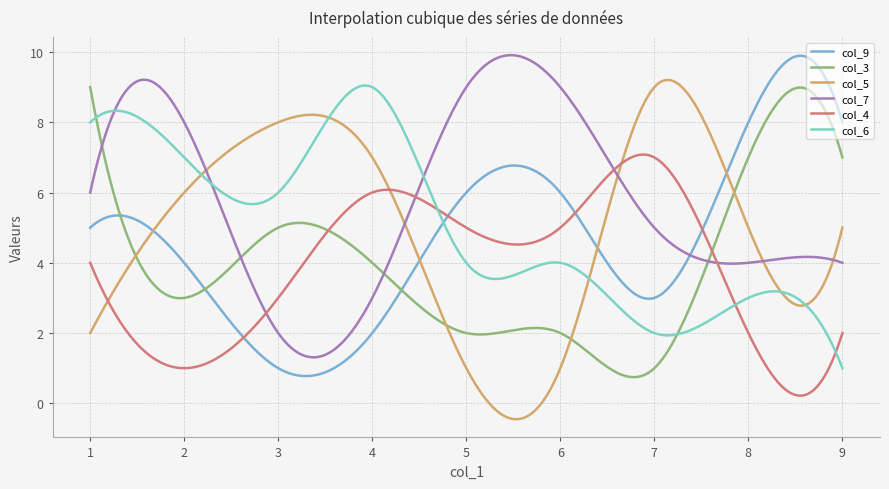

In col_7, how many points are higher than both neighbors (excluding endpoints)?

3